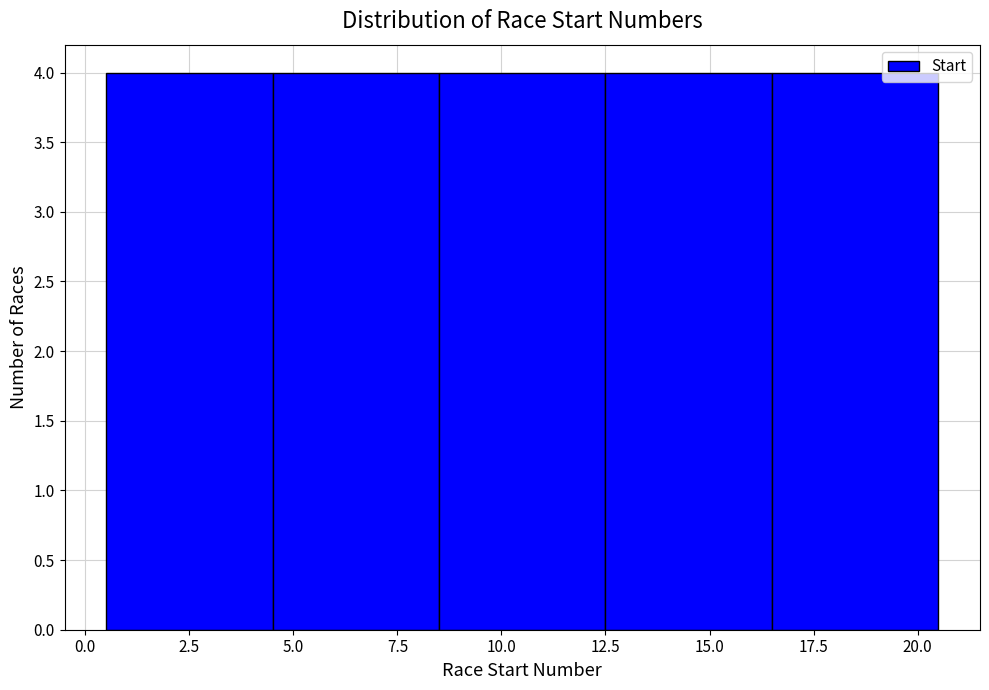

How tall is the bar that spans 4.5 to 8.5 on the x-axis? The values are not printed on the chart, so give them approximately, as read against the axis.

4